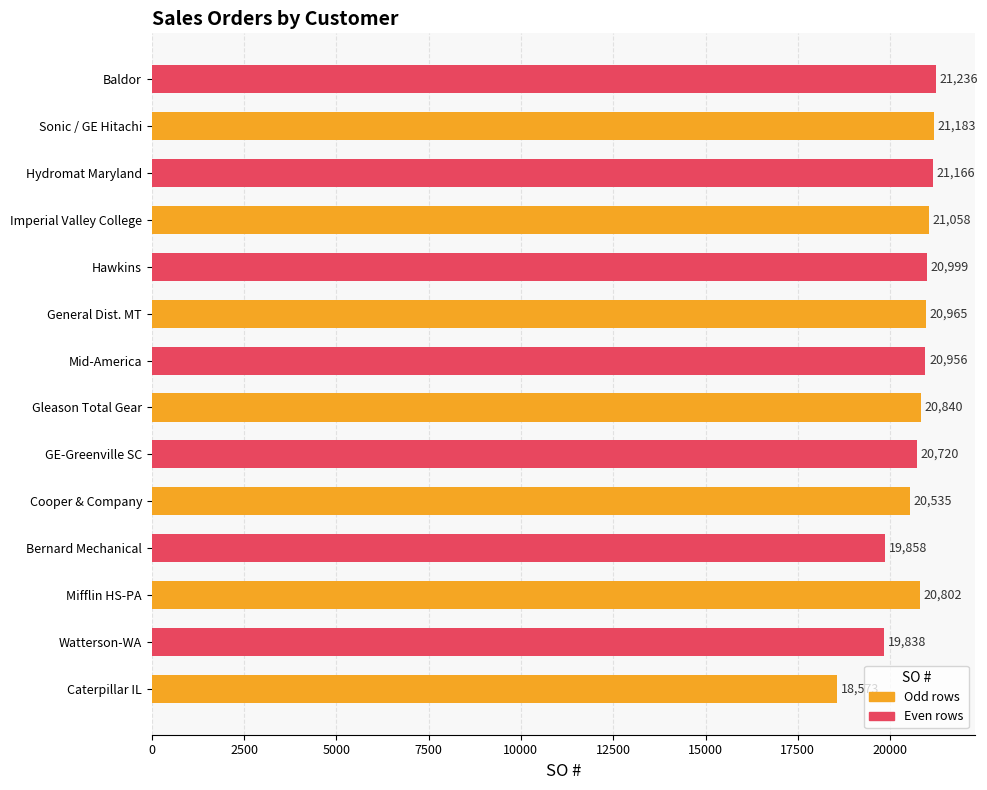

Between Sonic / GE Hitachi and Cooper & Company, which is larger?

Sonic / GE Hitachi